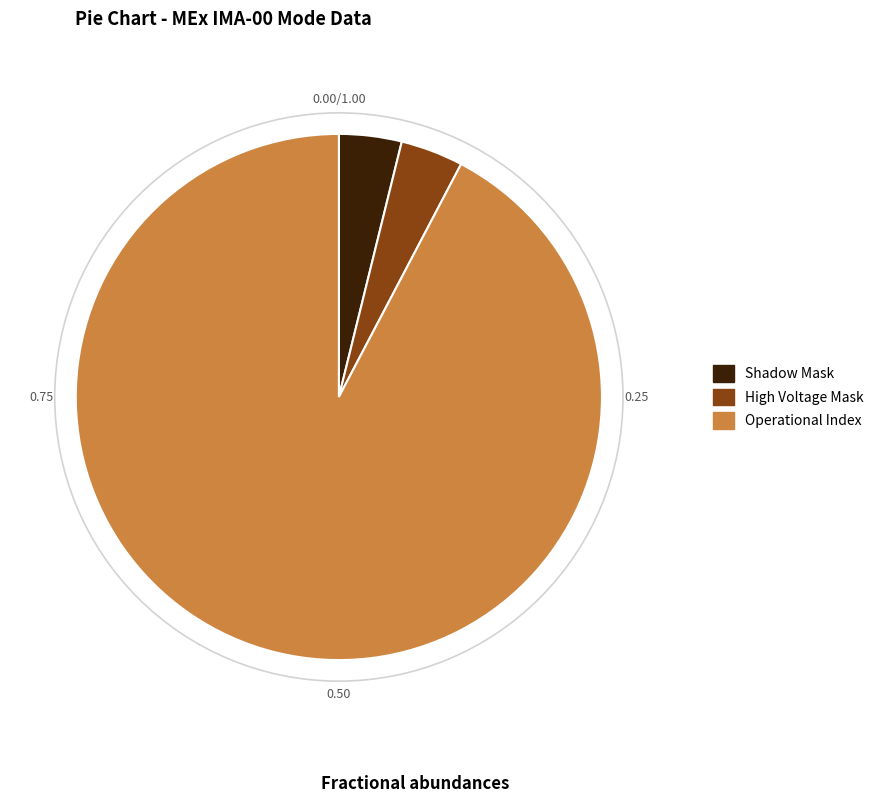

How many slices are in this pie chart?

3